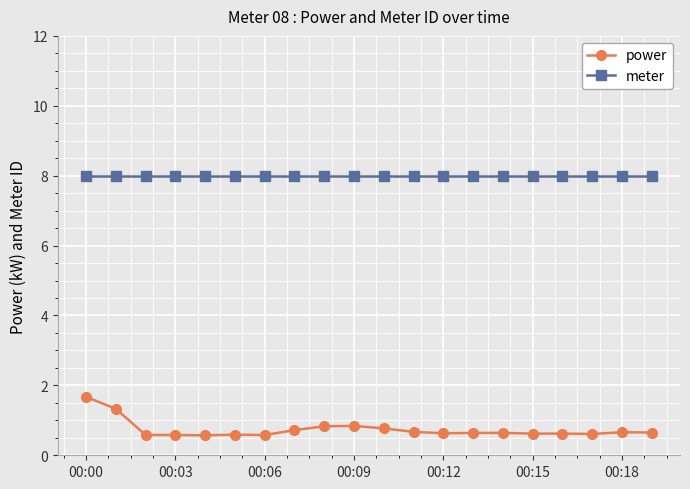

At how many categories does at least one series exceed 7?

20